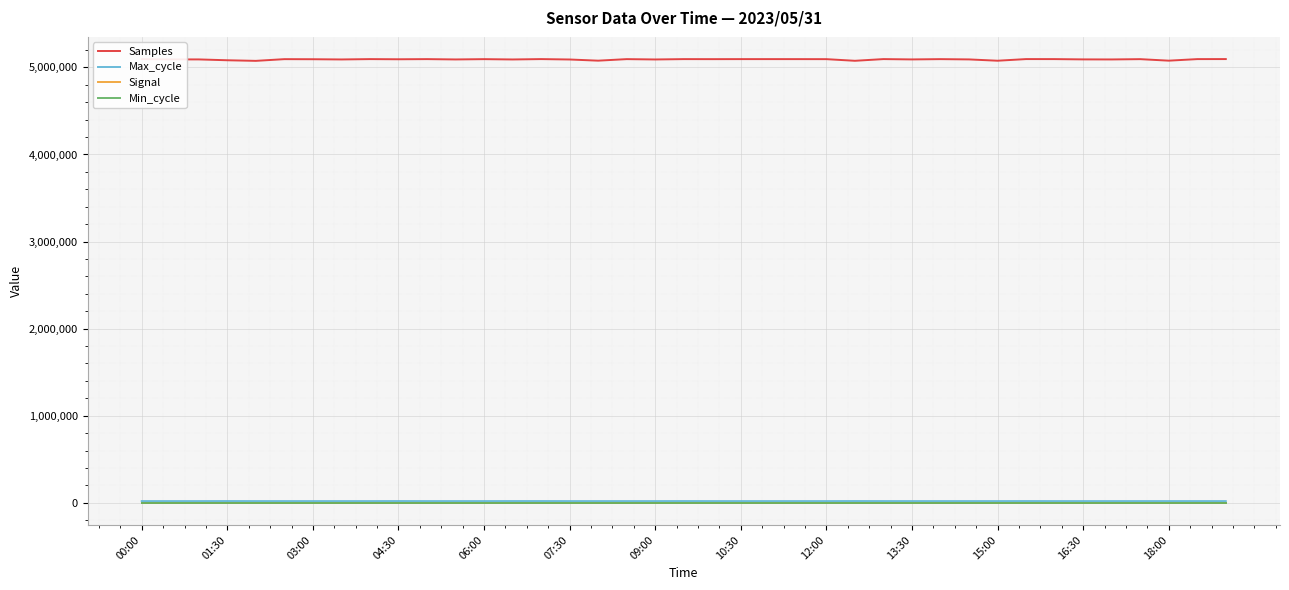

What is the greatest value displayed?

5095691